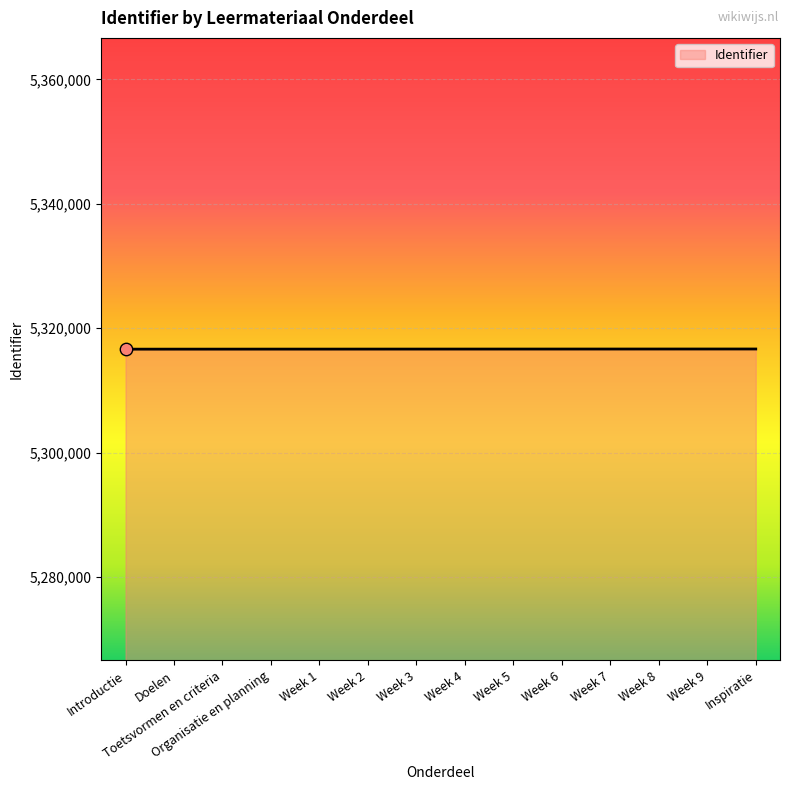

What is the ratio of the value at Inspiratie to the value at Toetsvormen en criteria?

1.0